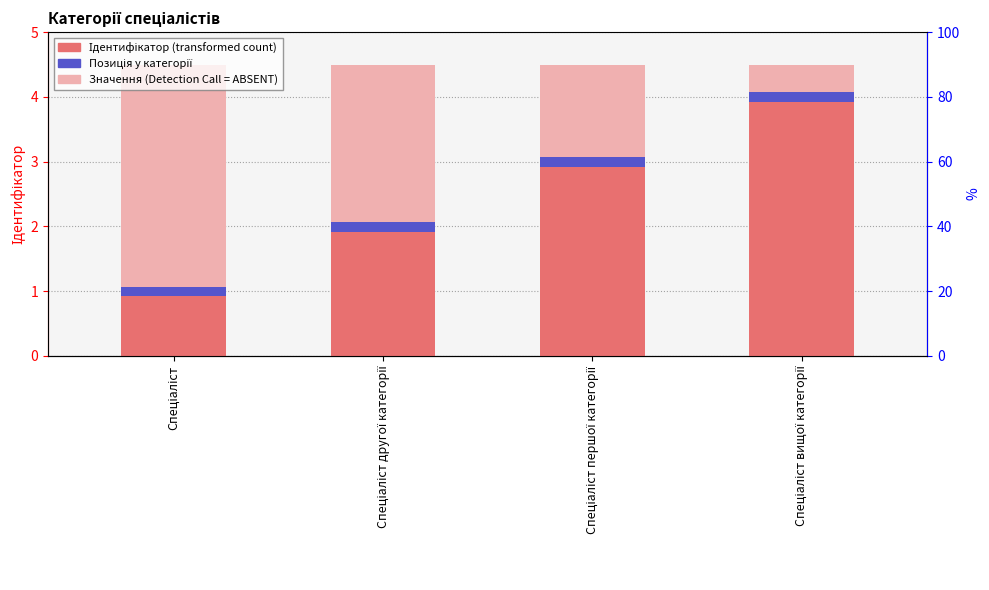

Which category has the lowest value across all series?

Спеціаліст